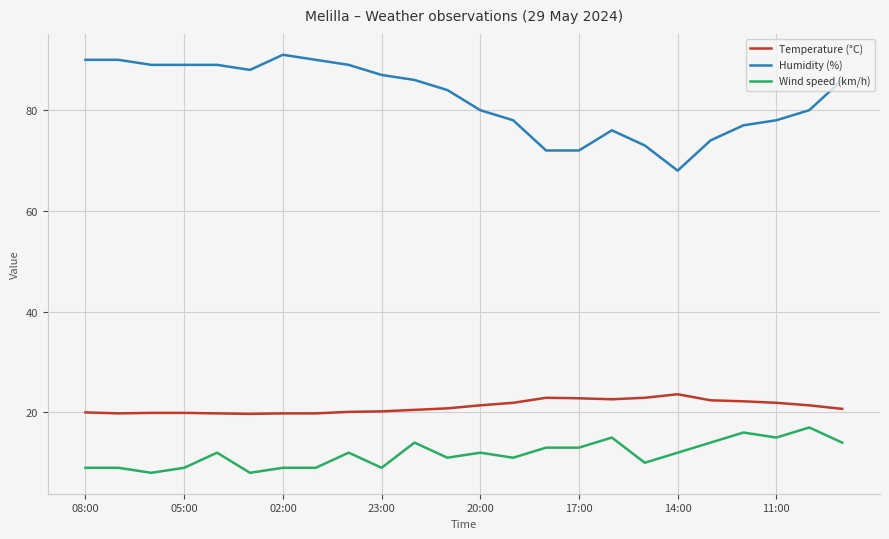

True or false: Temperature (°C) and Humidity (%) intersect in this chart.

False